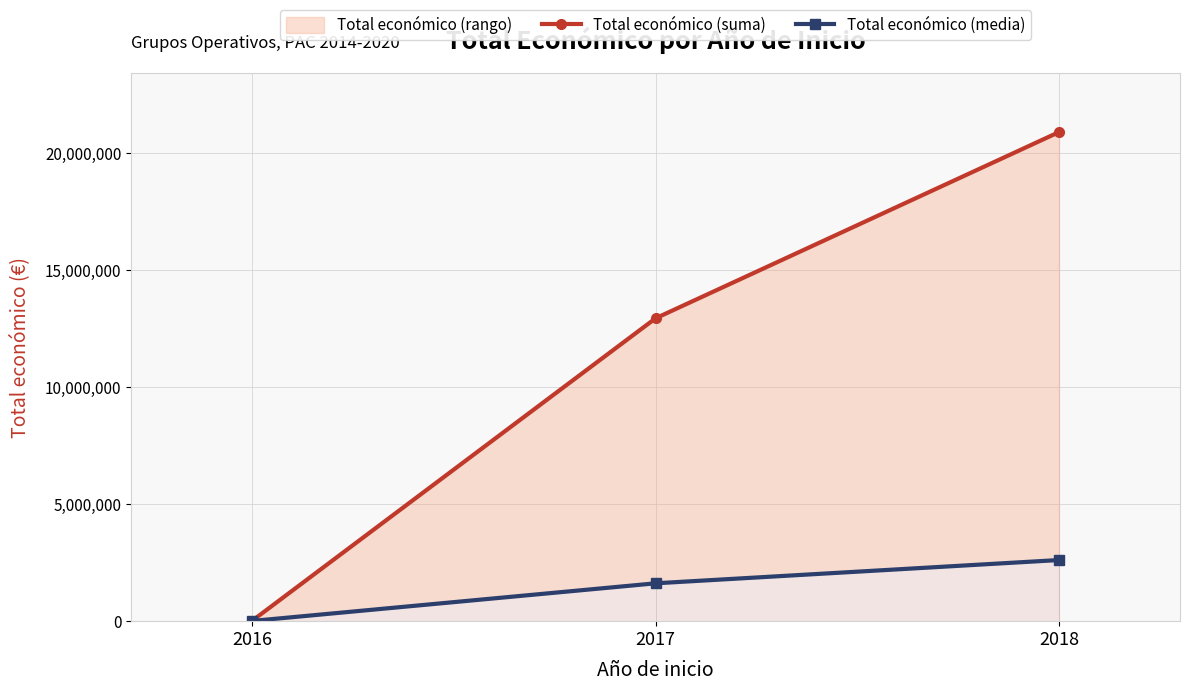

Where is Total económico (suma) nearest to the value 10461013?

2017